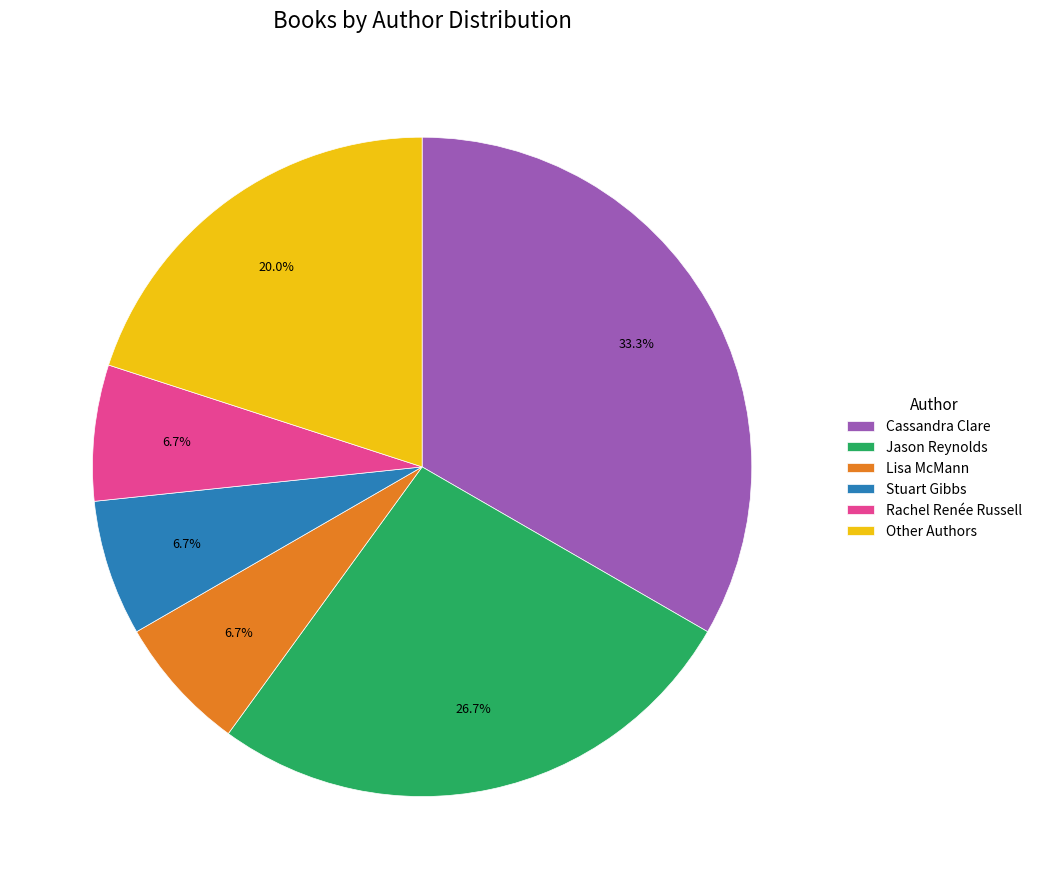

Does Jason Reynolds represent more than half of the total?

No